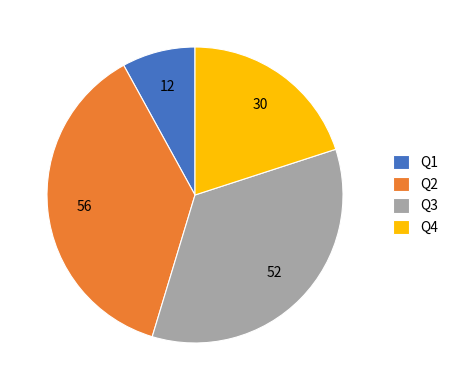

How many slices are in this pie chart?

4